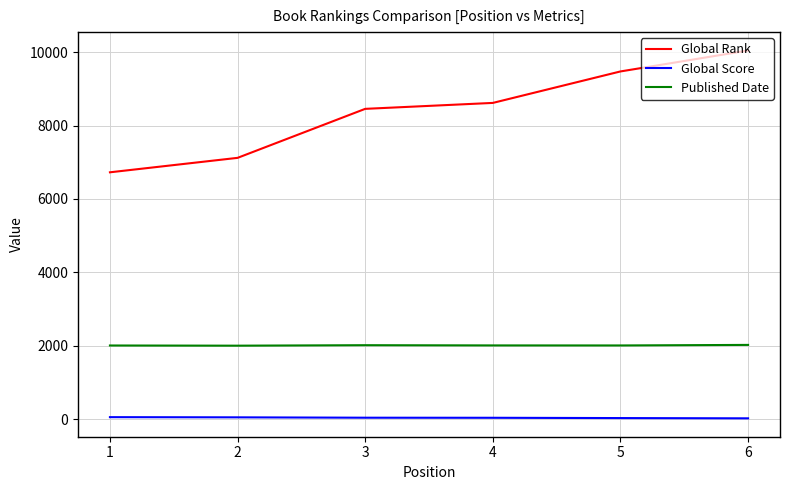

True or false: Global Rank has more than 2 interior local peaks.

False